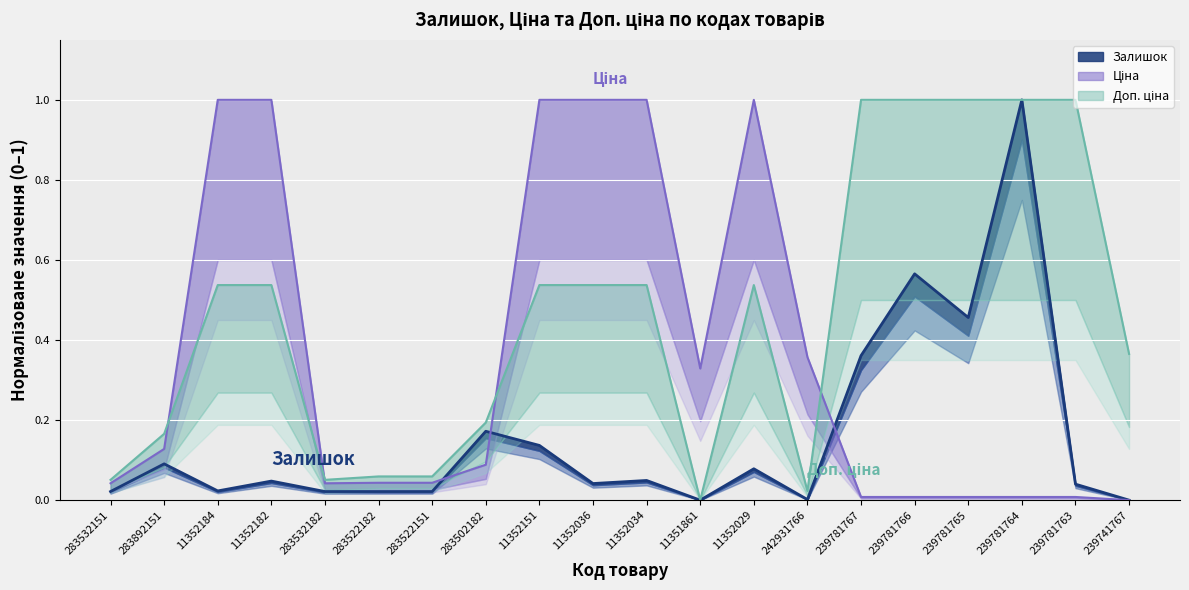

Where is Доп. ціна nearest to the value 0?

11351861